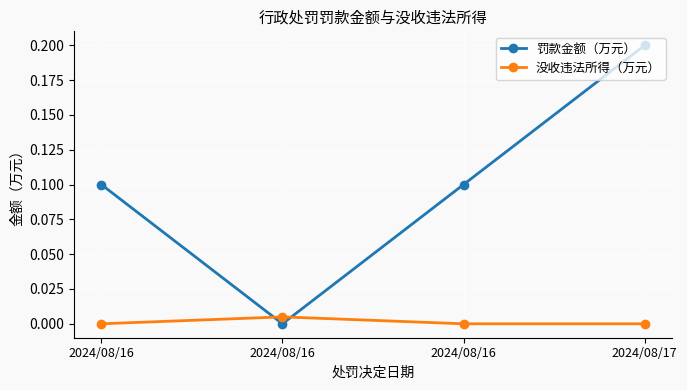

Which series ends up on top after the final intersection of 没收违法所得（万元） and 罚款金额（万元）?

罚款金额（万元）